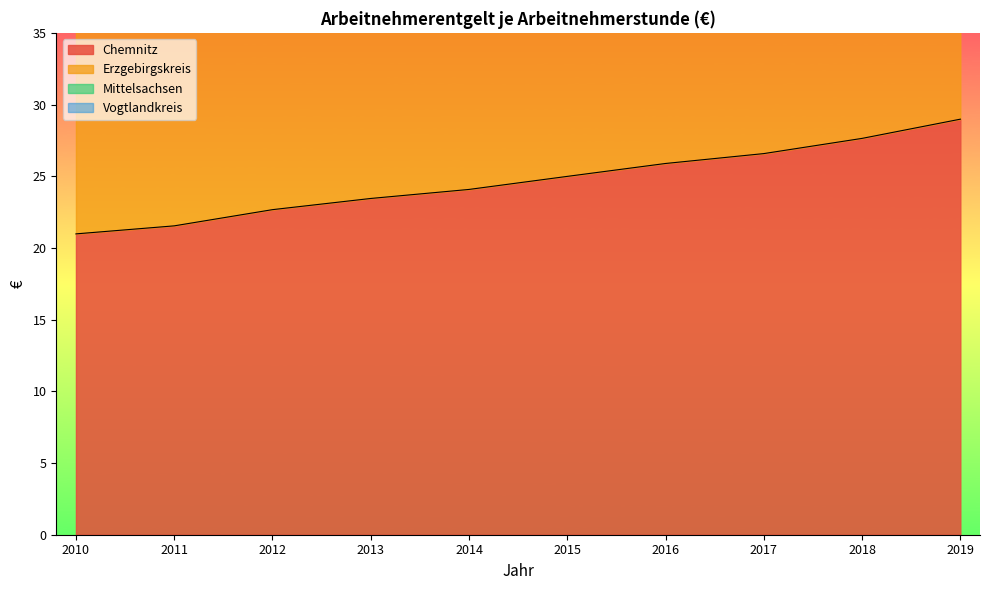

What is the value of the Vogtlandkreis point at the 10th from the left?

53.8